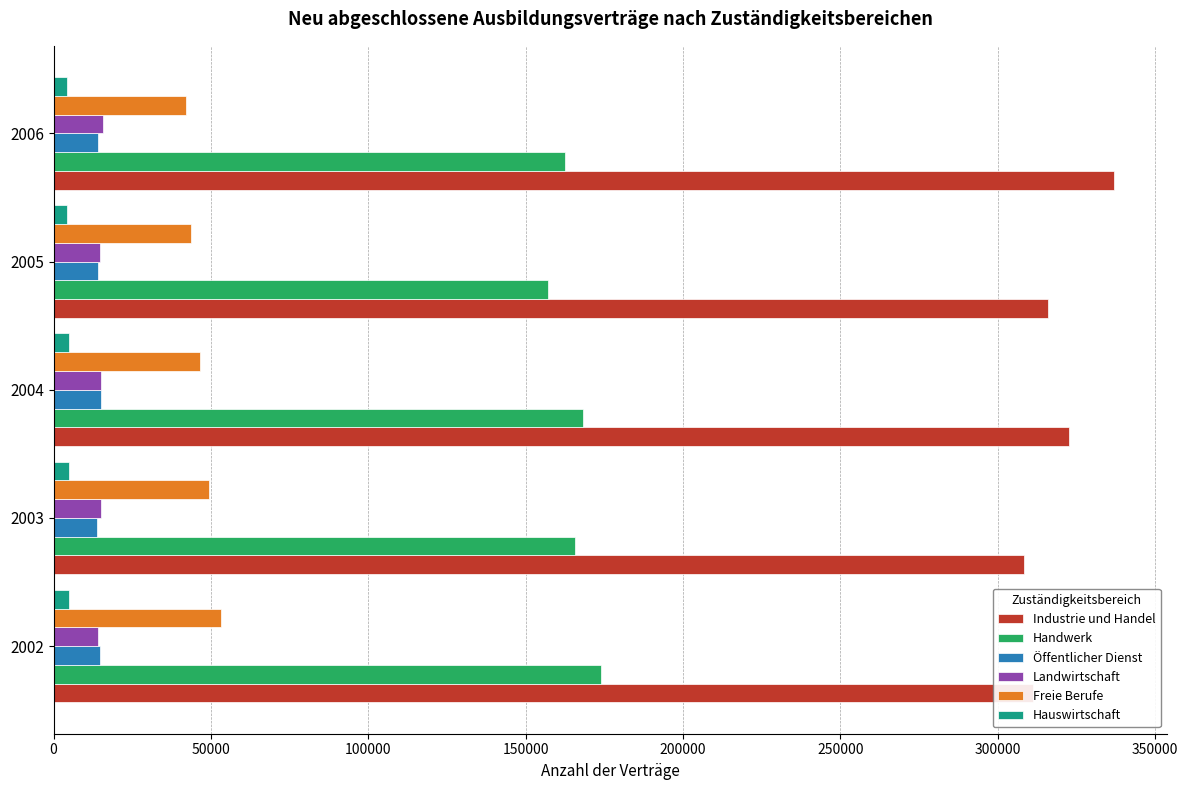

What is the difference between the maximum and minimum values in the Freie Berufe series?

11142